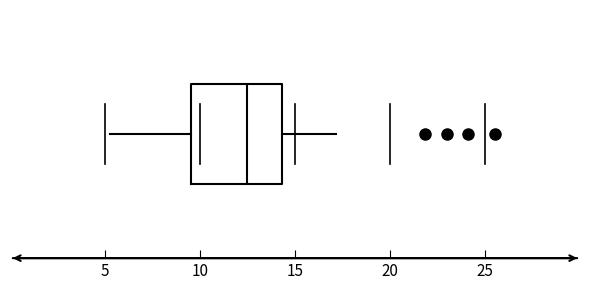

Where is the right edge of the box on the x-axis? The values are not printed on the chart, so give them approximately, as read against the axis.

14.5